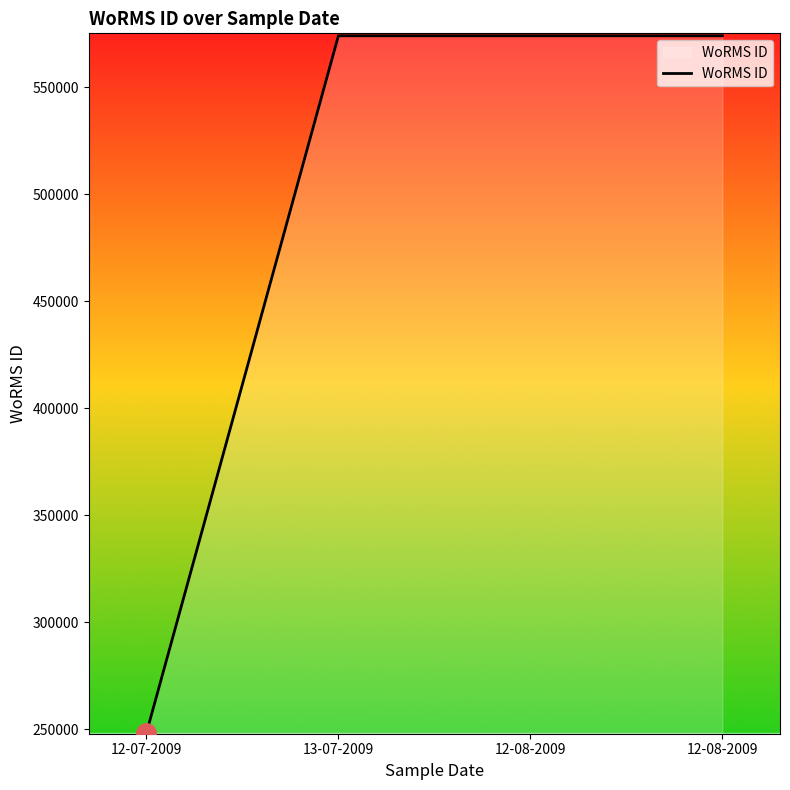

How many lines are shown in the chart?

1